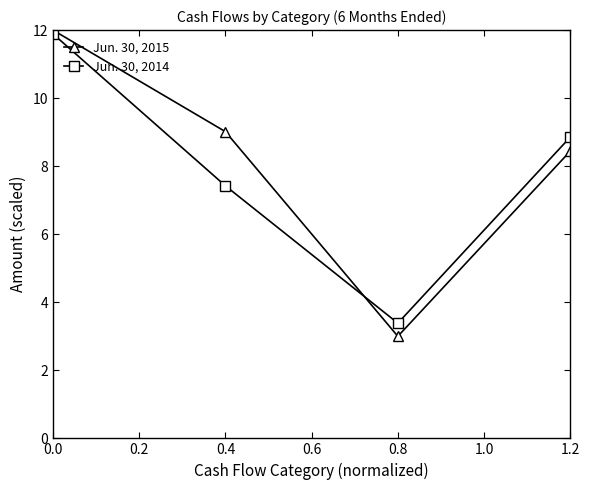

What is the total value across all series at 0.0?

23.9